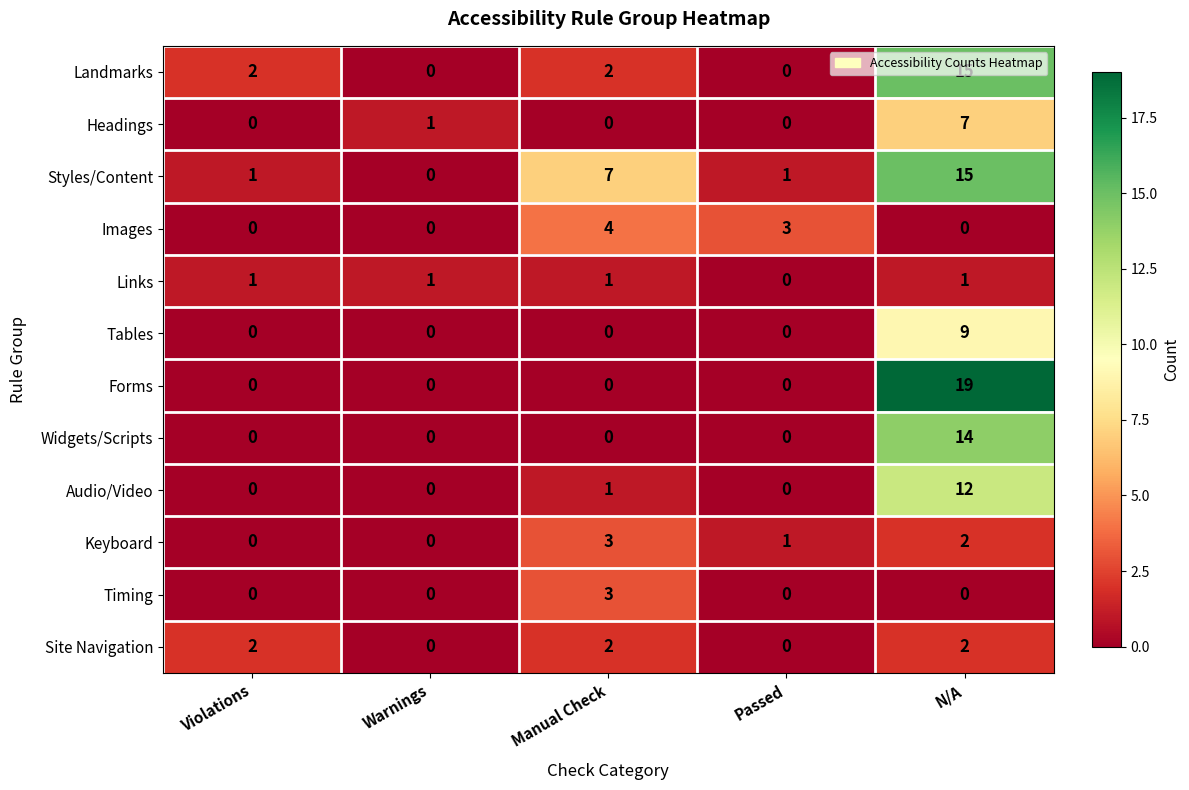

At which category does the chart reach its peak across all series?

N/A